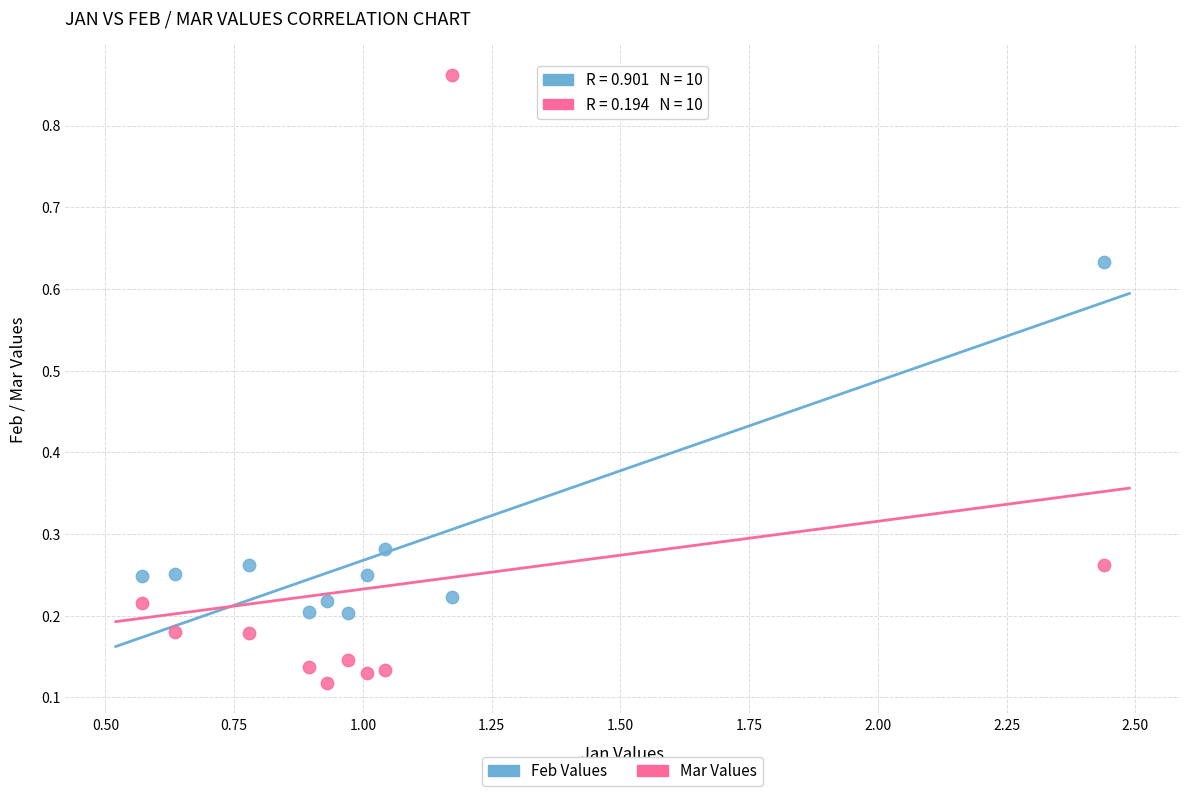

Which series contains the lowest Y value?

Mar Values